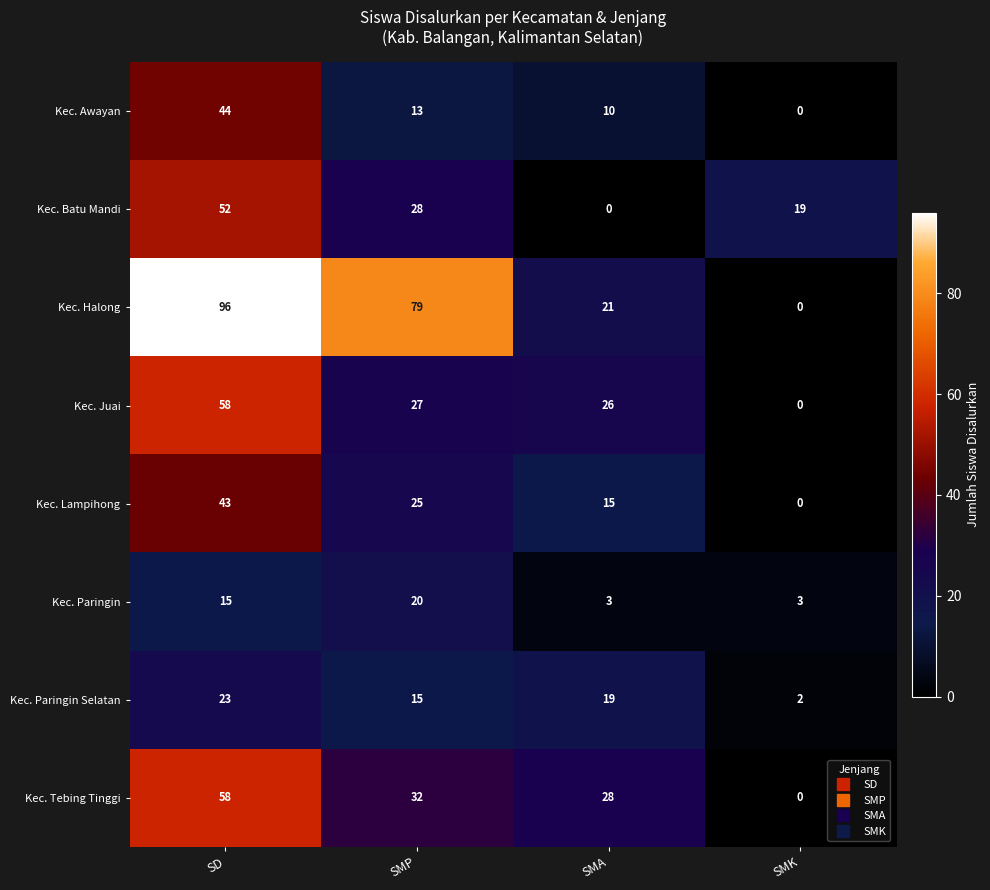

Is it true that Kec. Paringin equals 2 at SMK?

False